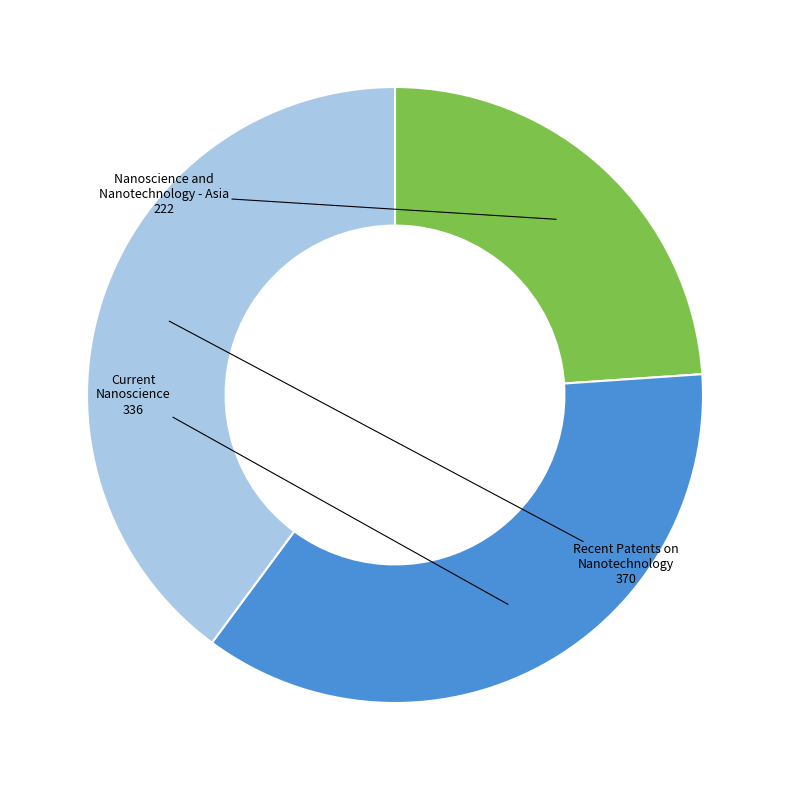

Is there a majority slice in this chart?

No